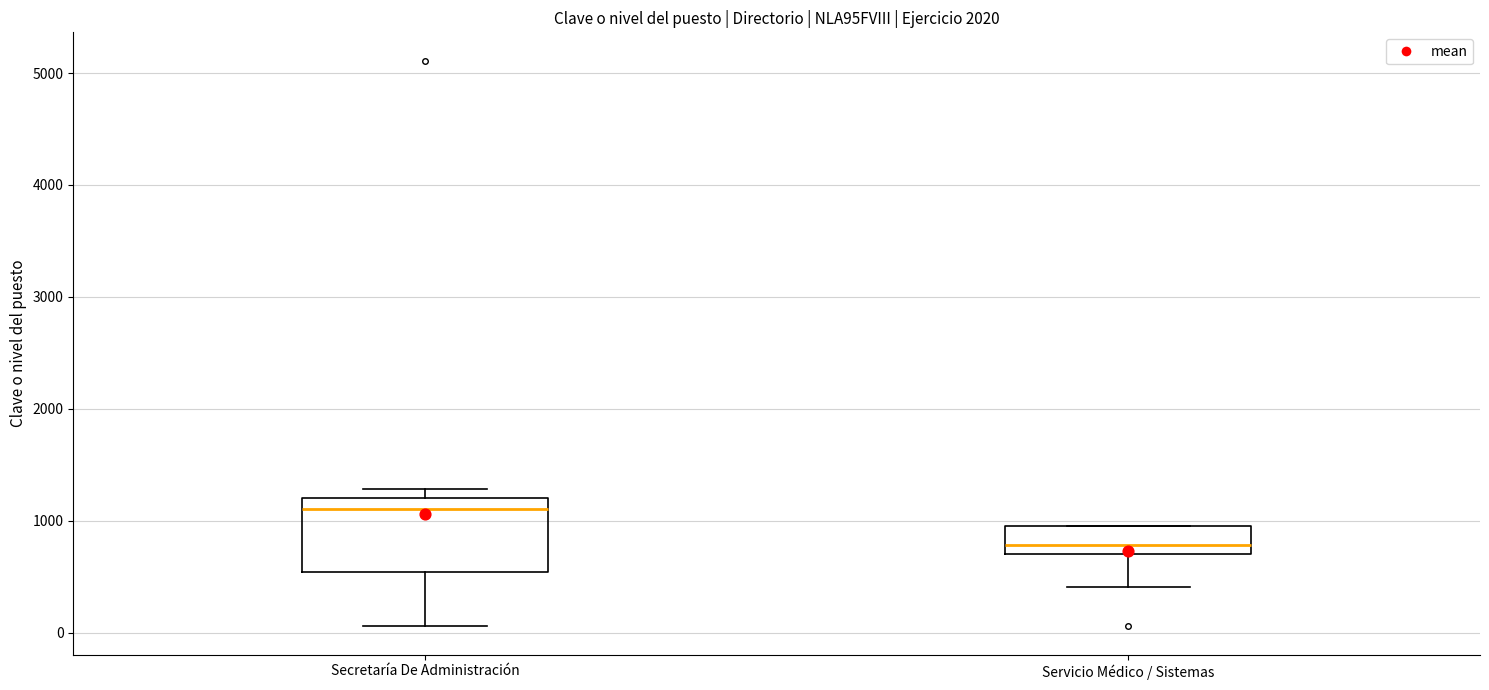

Which box is the tallest, from its lower edge to its upper edge?

Secretaría De Administración